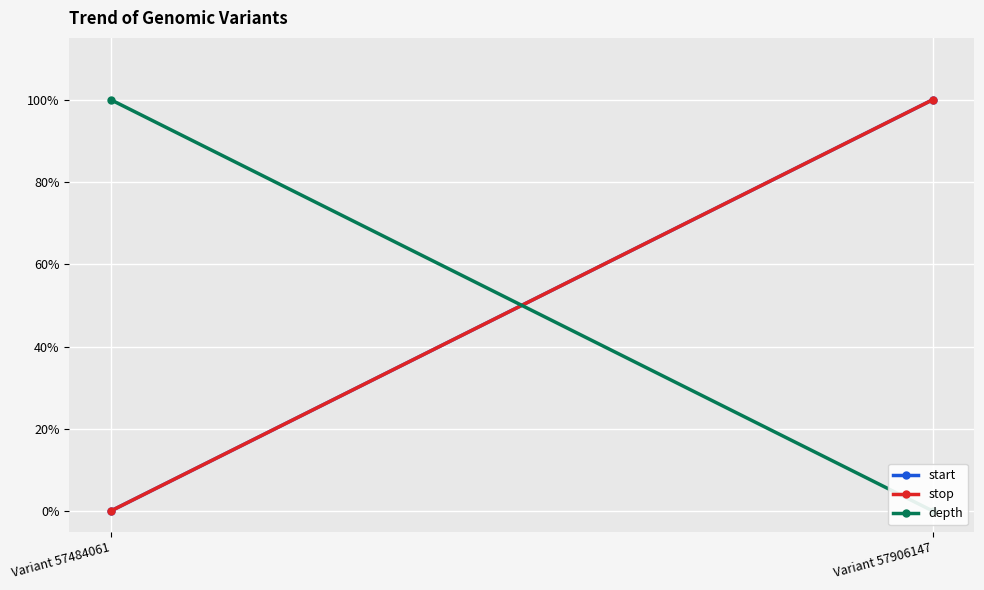

Reading left to right, list all the values displayed in this chart.

start: 0	1
stop: 0	1
depth: 1	0